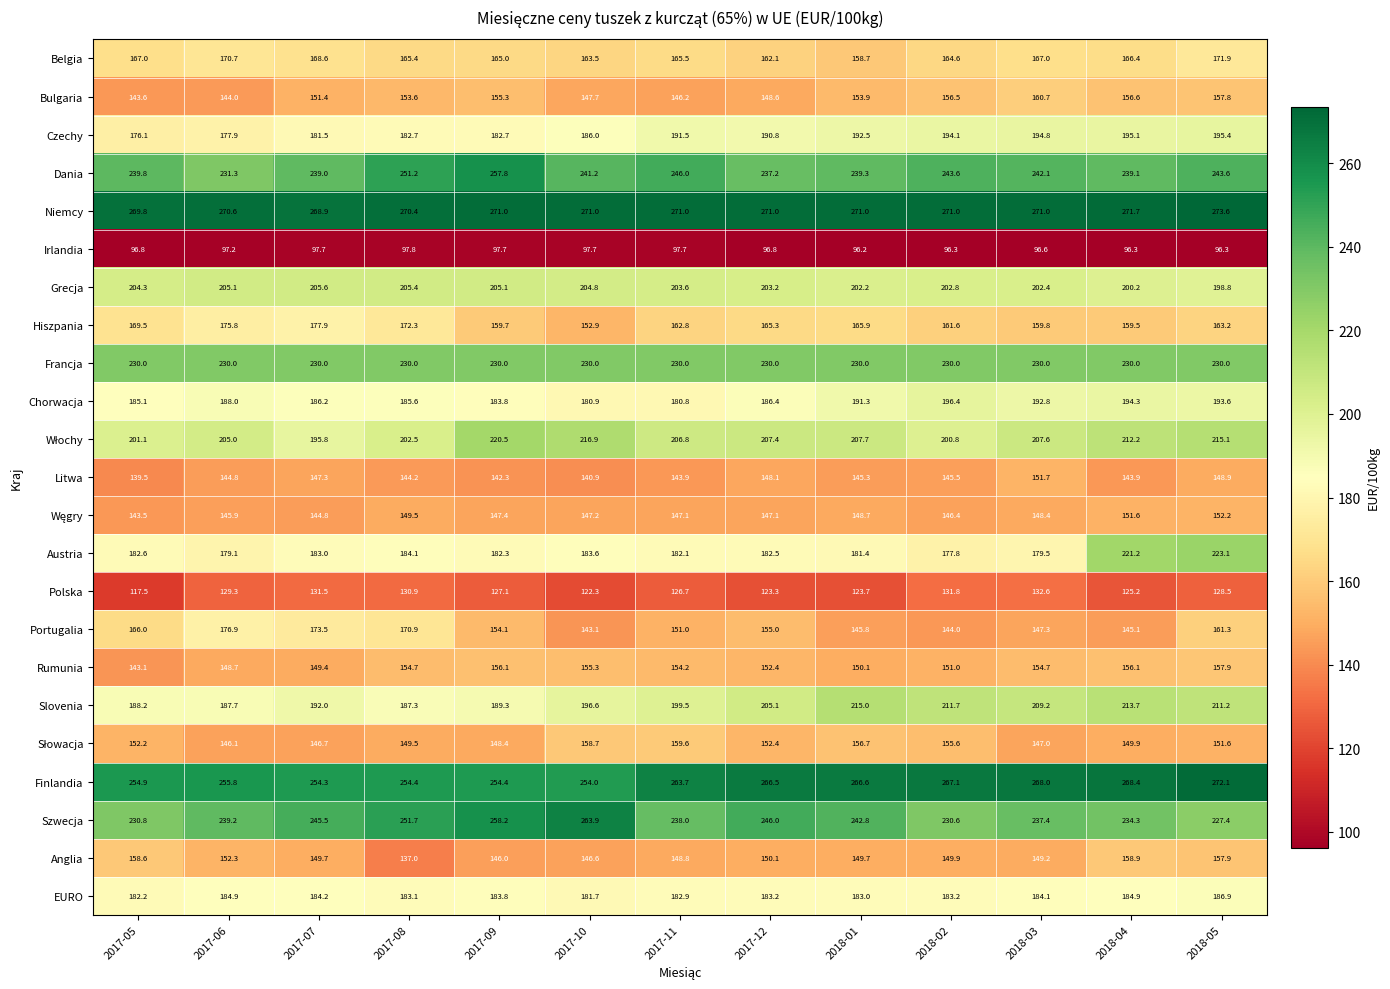

How many data points in Polska are less than 127?

6